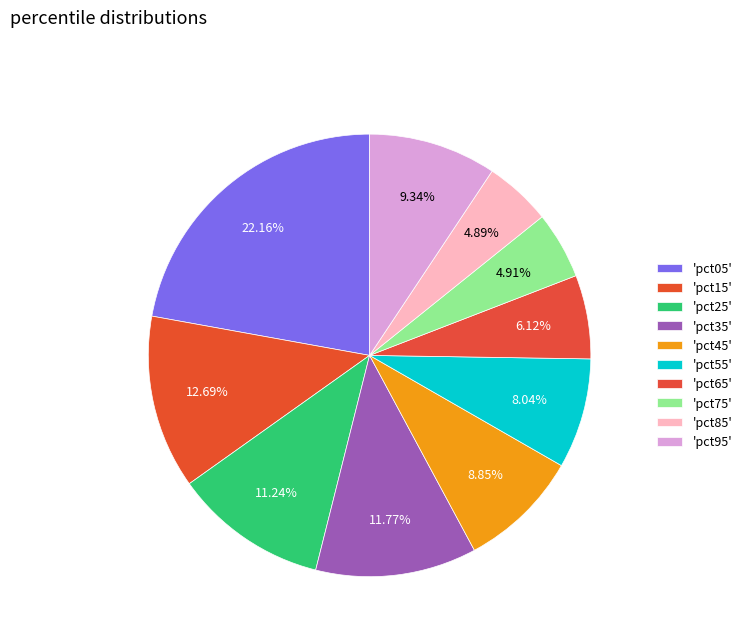

How many slices are in this pie chart?

10